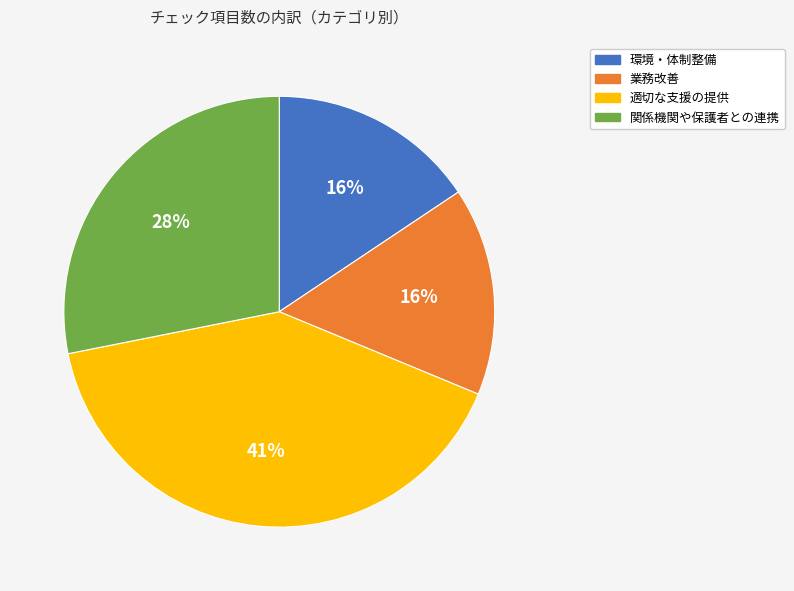

Which category has the biggest portion of the pie?

適切な支援の提供